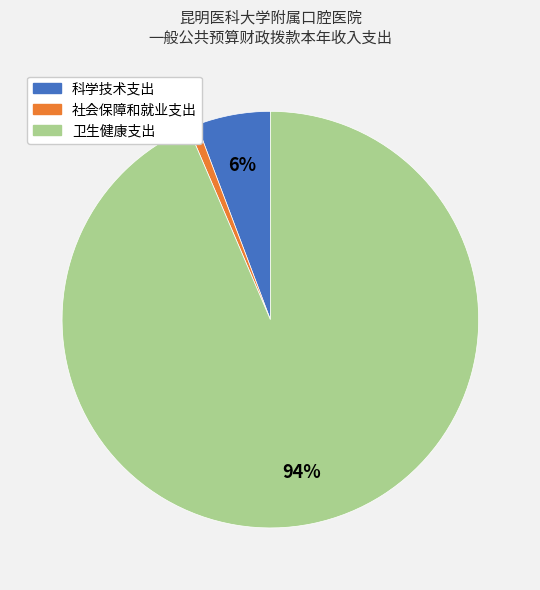

Do 社会保障和就业支出 and 卫生健康支出 together represent more than half of the pie?

Yes